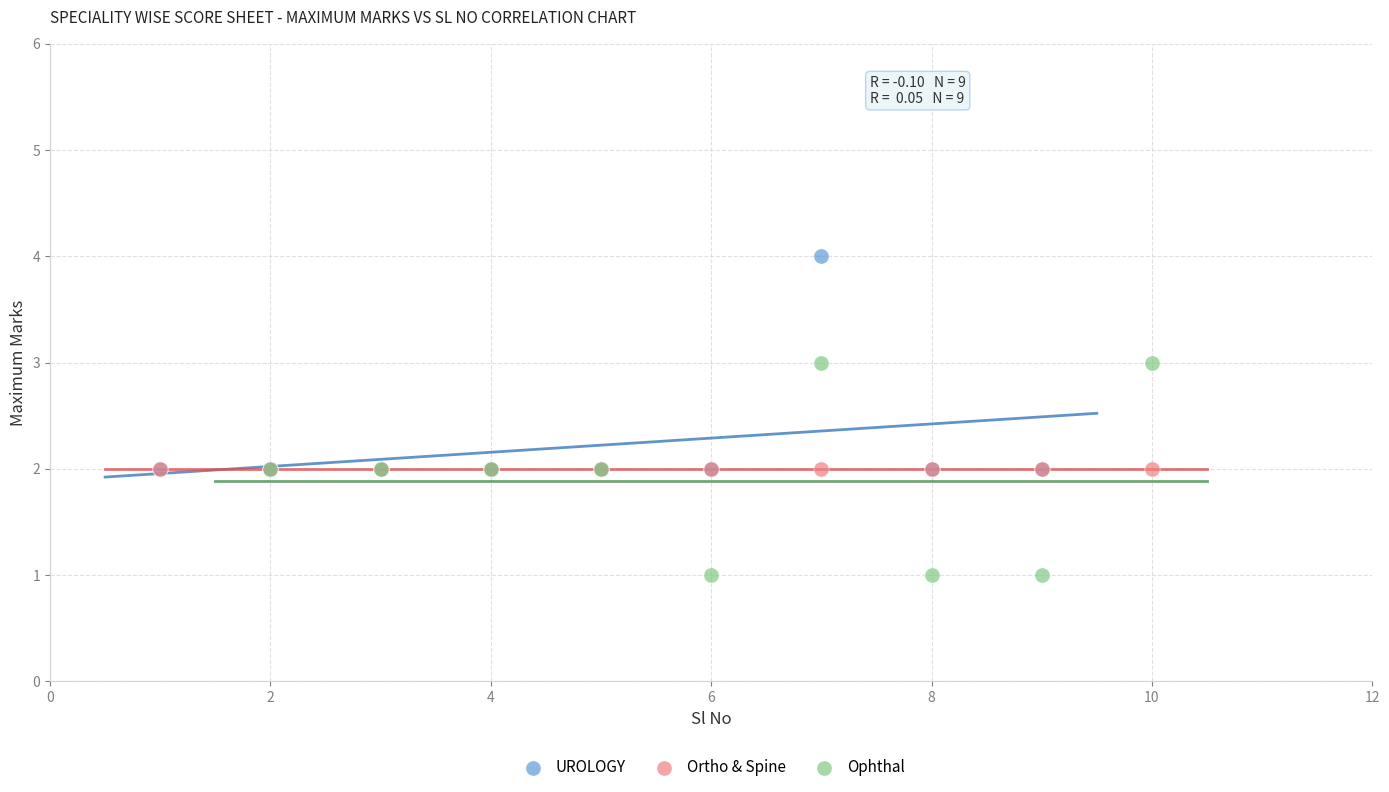

Which series reaches the minimum Y coordinate?

Ophthal